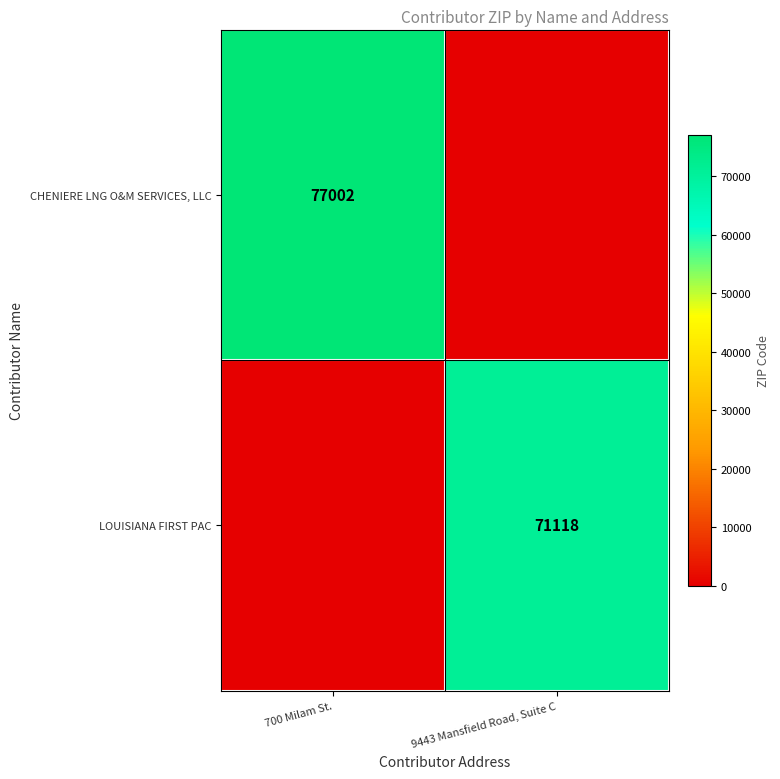

The value of CHENIERE LNG O&M SERVICES, LLC at 700 Milam St. is 77002. True or false?

True